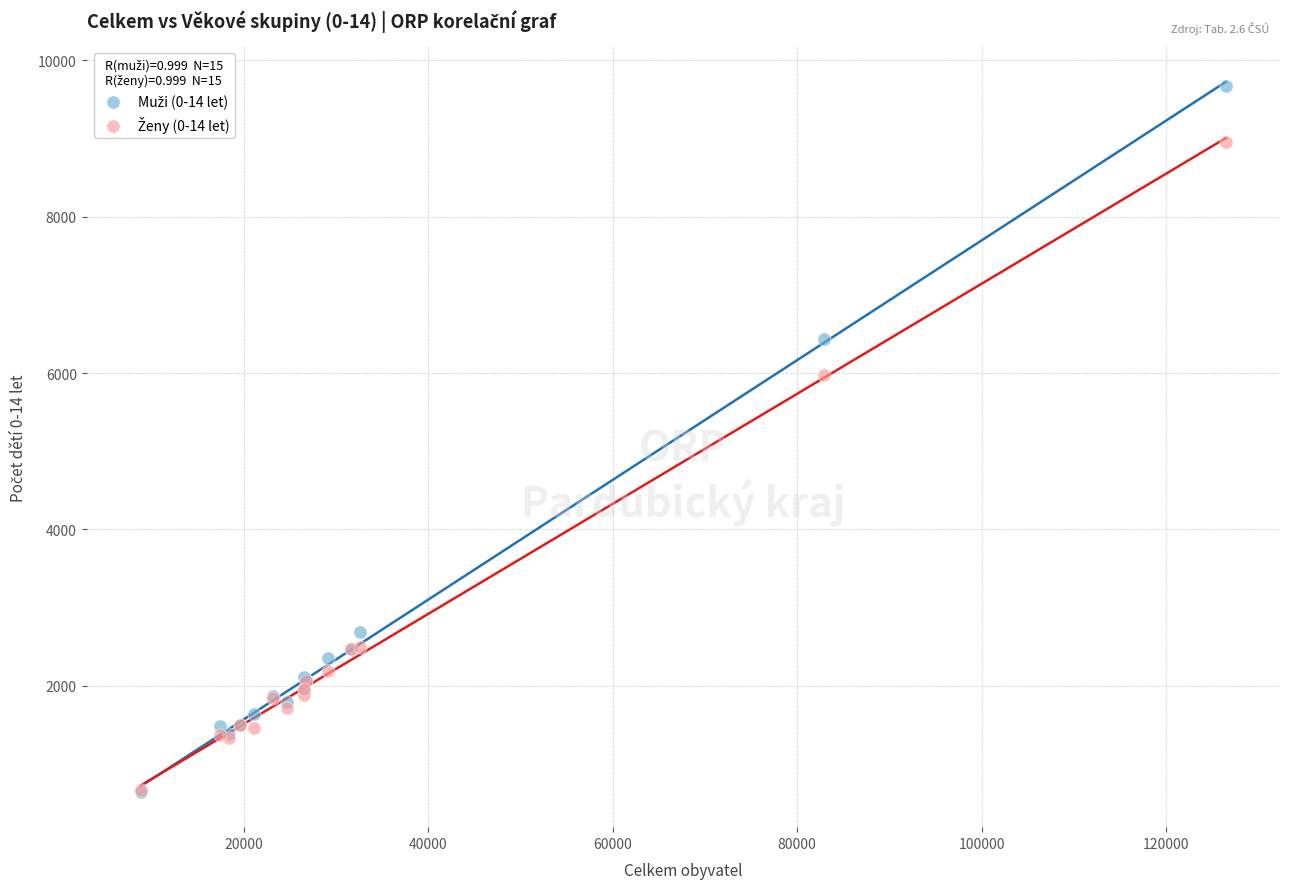

Across all series, what Y value is closest to 5158?

5975